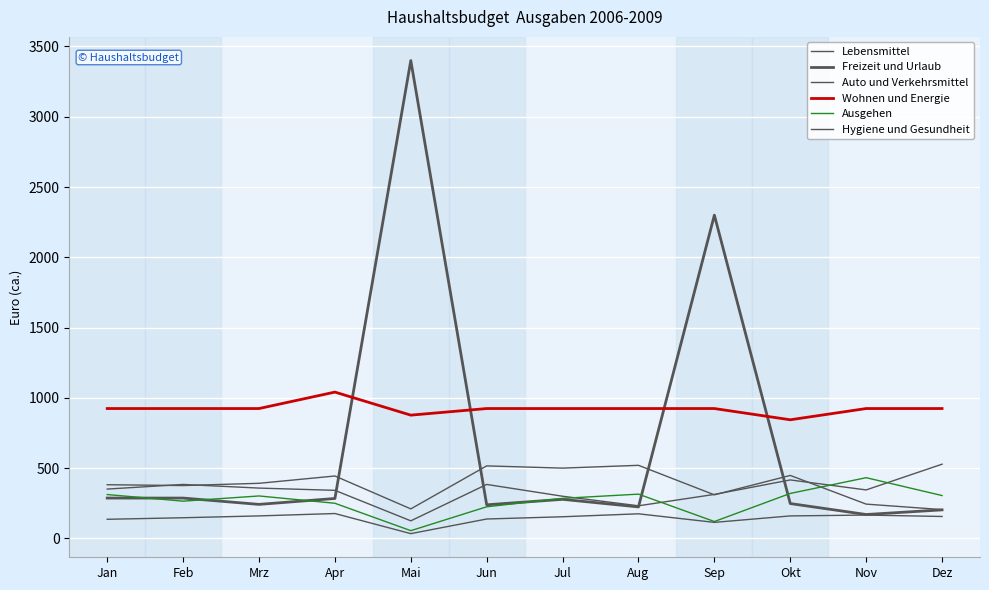

What position from the left is Dez?

12